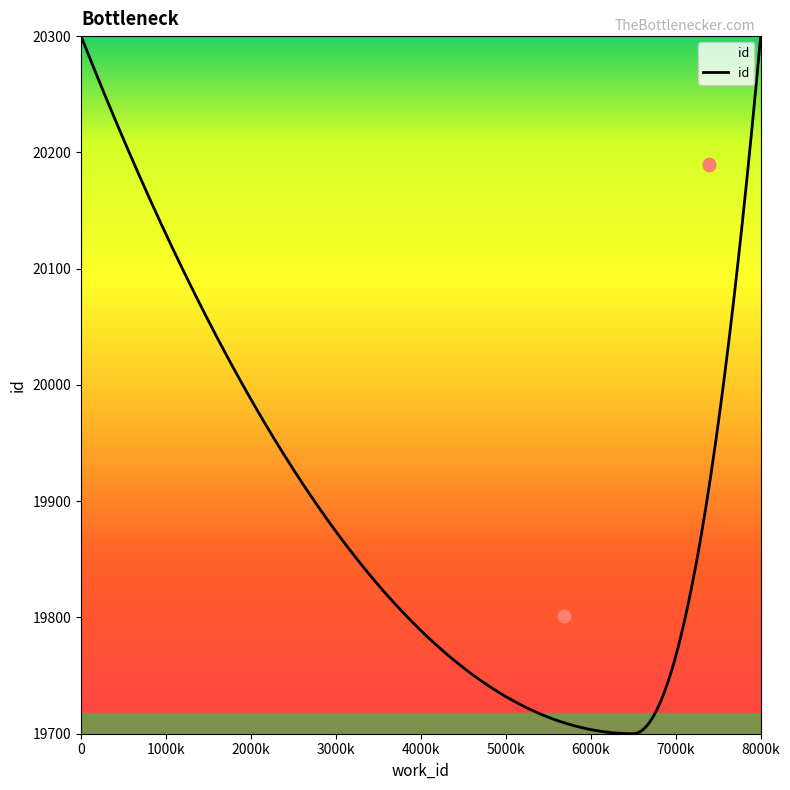

Approximately how many times larger is the value at 7391 compared to 5686?

1.0